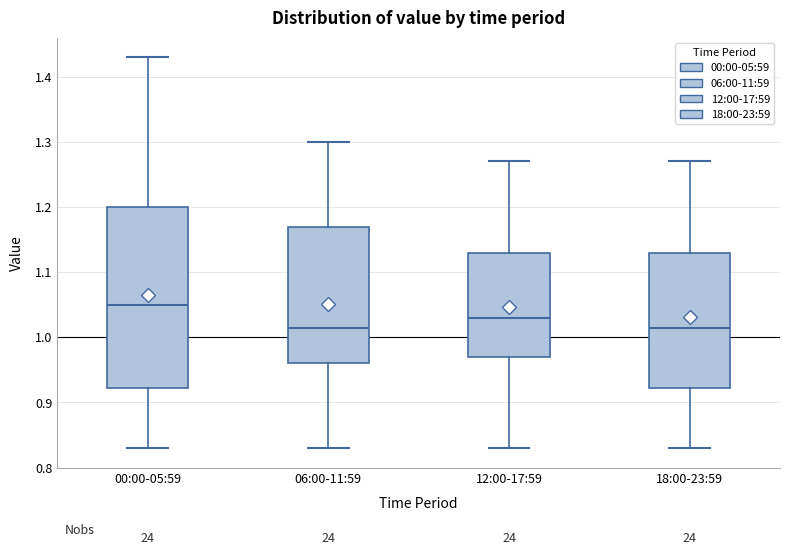

Comparing the boxes themselves (not the whiskers), which one is the tallest?

00:00-05:59